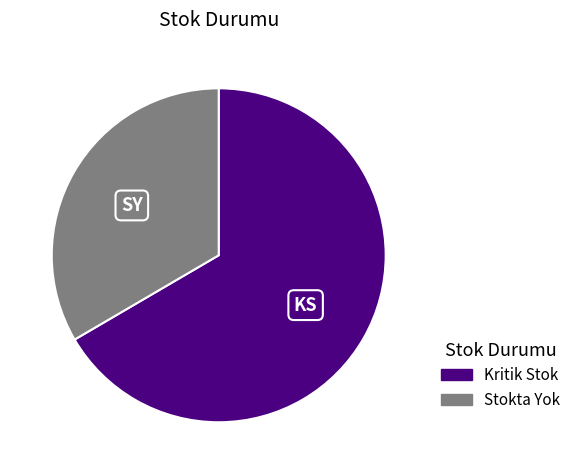

Combined, do Stokta Yok and Kritik Stok account for over 50%?

Yes